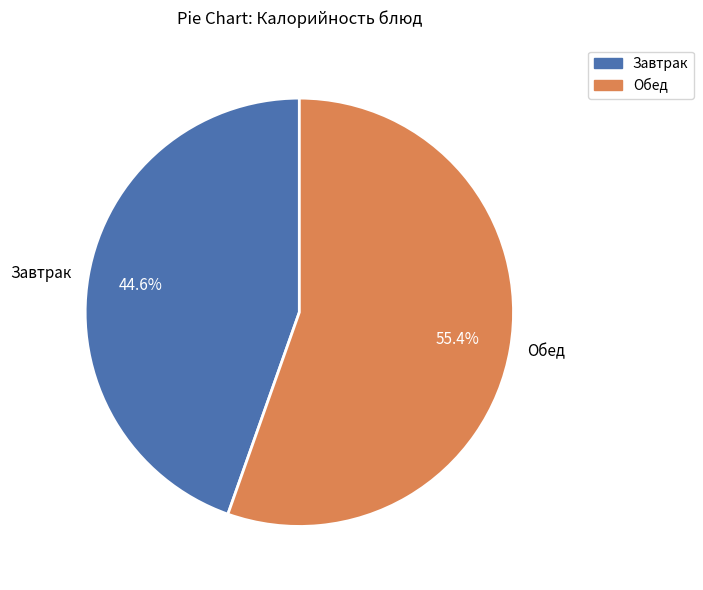

Combined, what portion of the pie is Обед and Завтрак?

100.0%